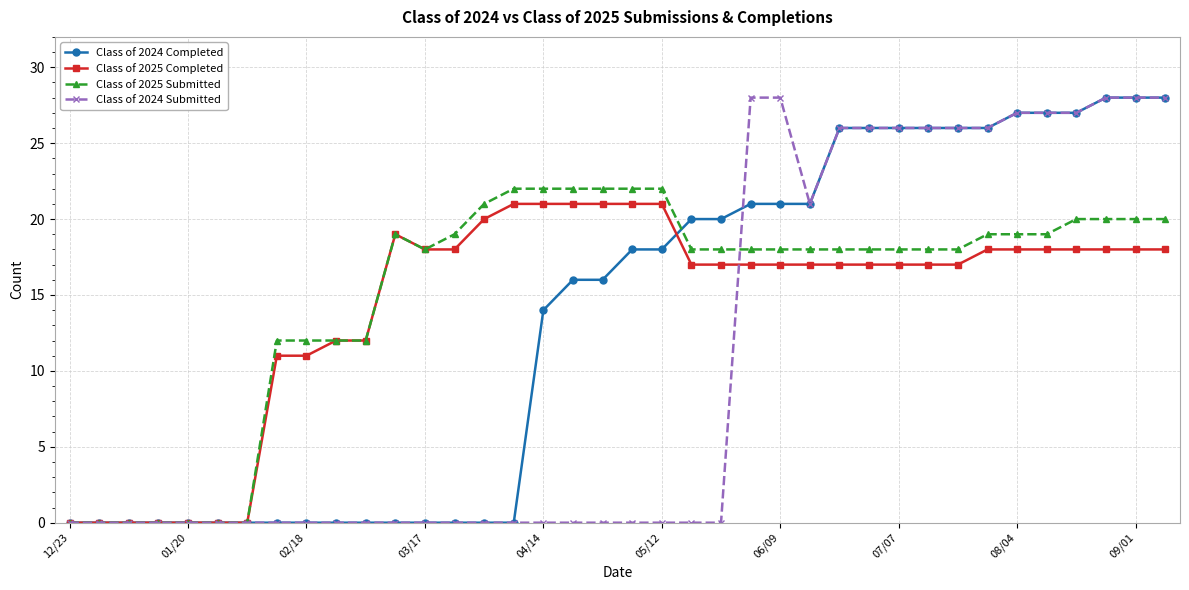

What is the maximum value for Class of 2025 Completed?

21